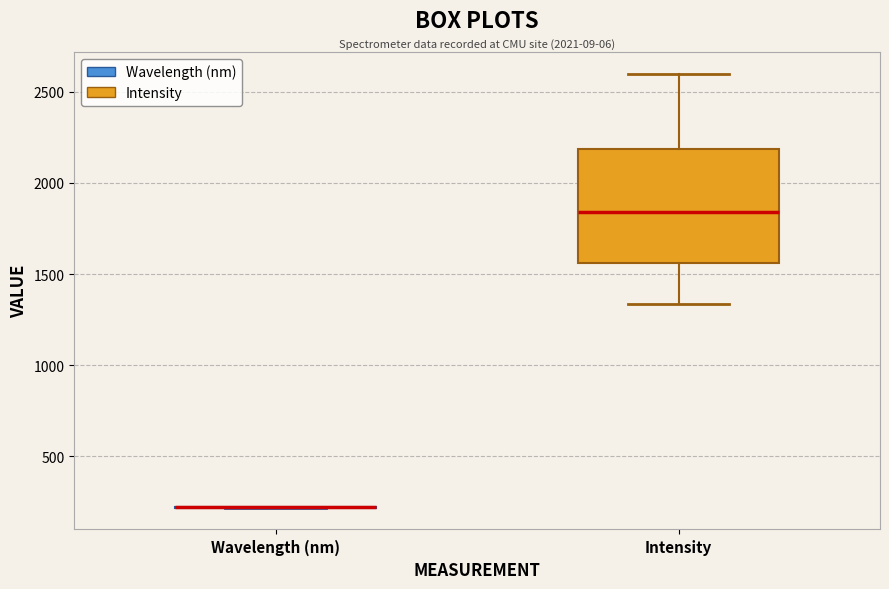

Reading left to right, read every box against the y-axis: the position of its median line, the range the box covers, and the ends of its whiskers. The values are not printed on the chart, so give them approximately, as read against the axis.

Wavelength (nm): box collapsed to a line at 200, whiskers 200 to 200
Intensity: median 1850, box 1550 to 2200, whiskers 1350 to 2600